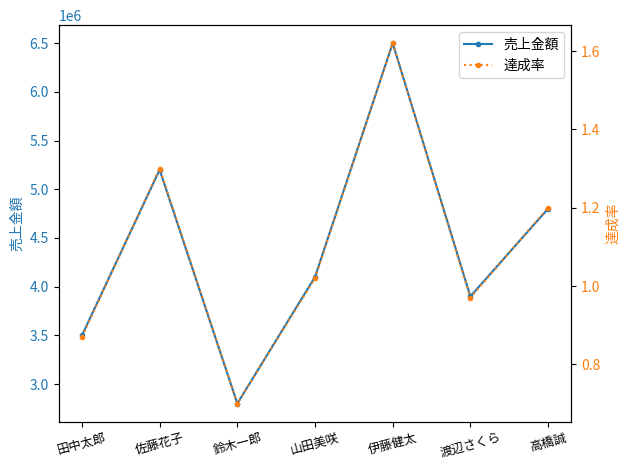

At how many categories does at least one series exceed 2662380?

7